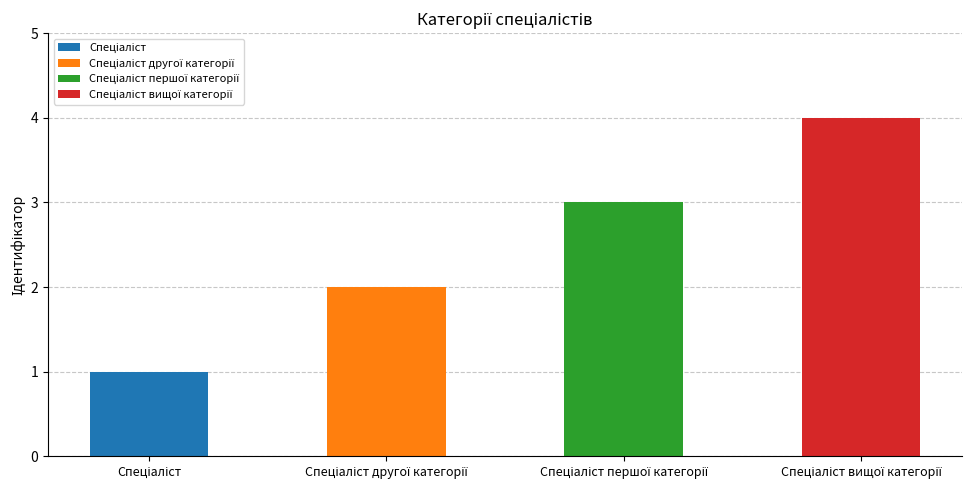

What is the greatest value displayed?

4